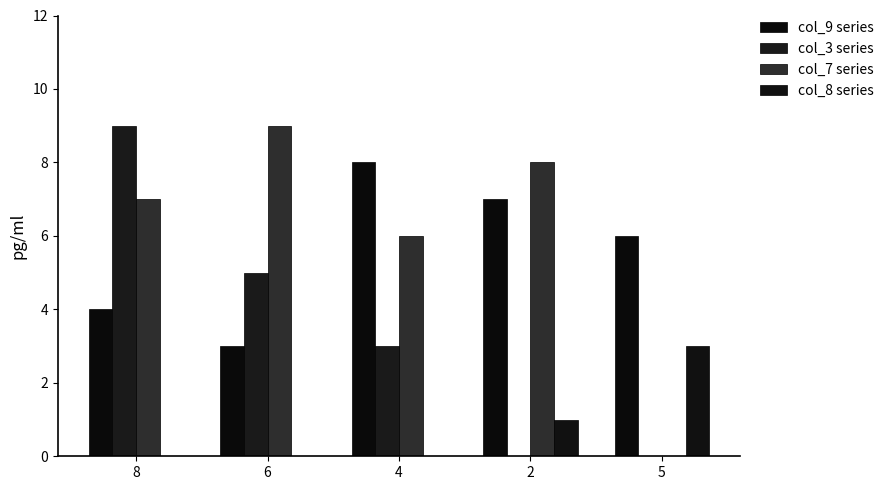

Are the bars grouped side by side (vs. stacked)?

Yes